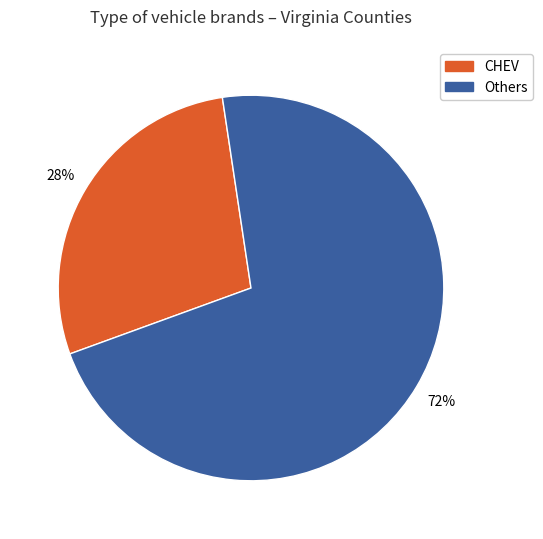

The Others slice represents 72% of the pie. True or false?

True